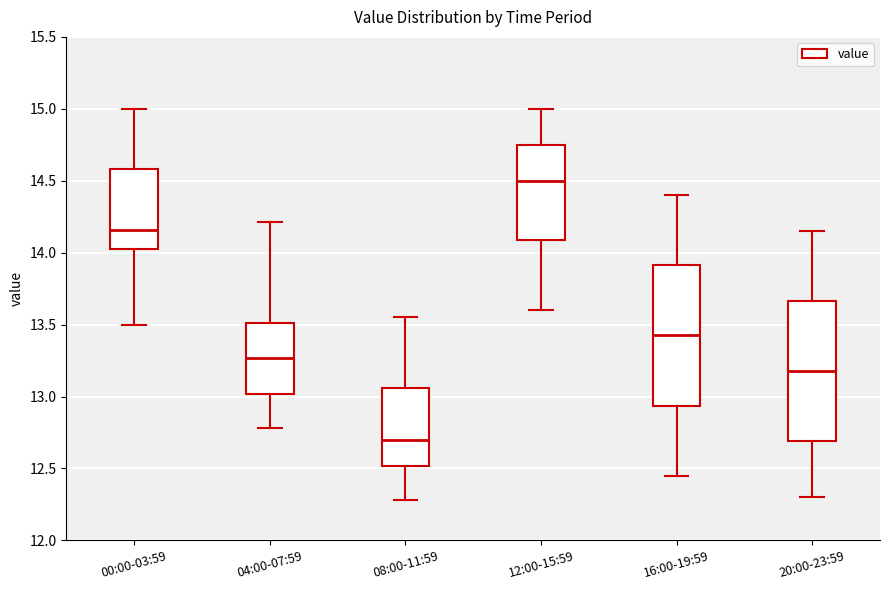

Where does the lower whisker of the box for 16:00-19:59 end on the y-axis? The values are not printed on the chart, so give them approximately, as read against the axis.

12.45